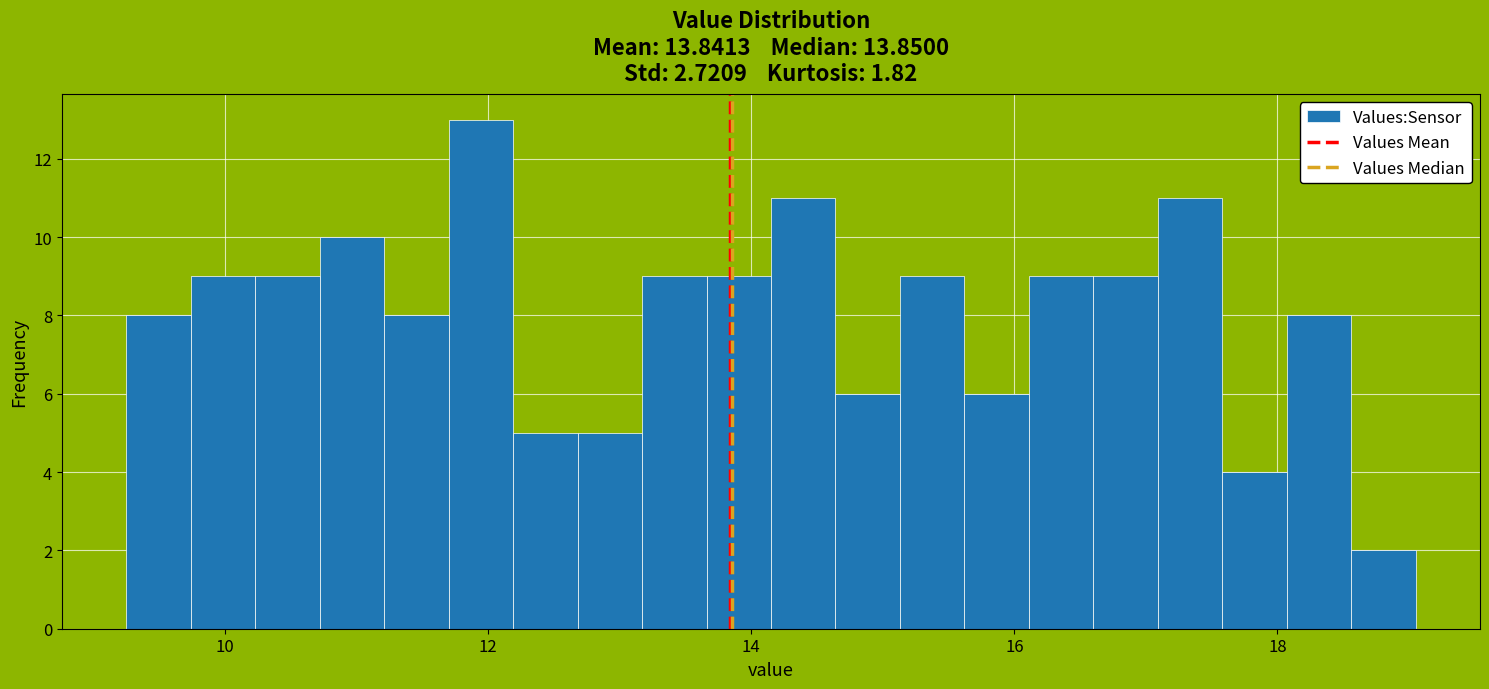

Read against the x-axis, roughly where is the centre of the tallest bar?

12.0